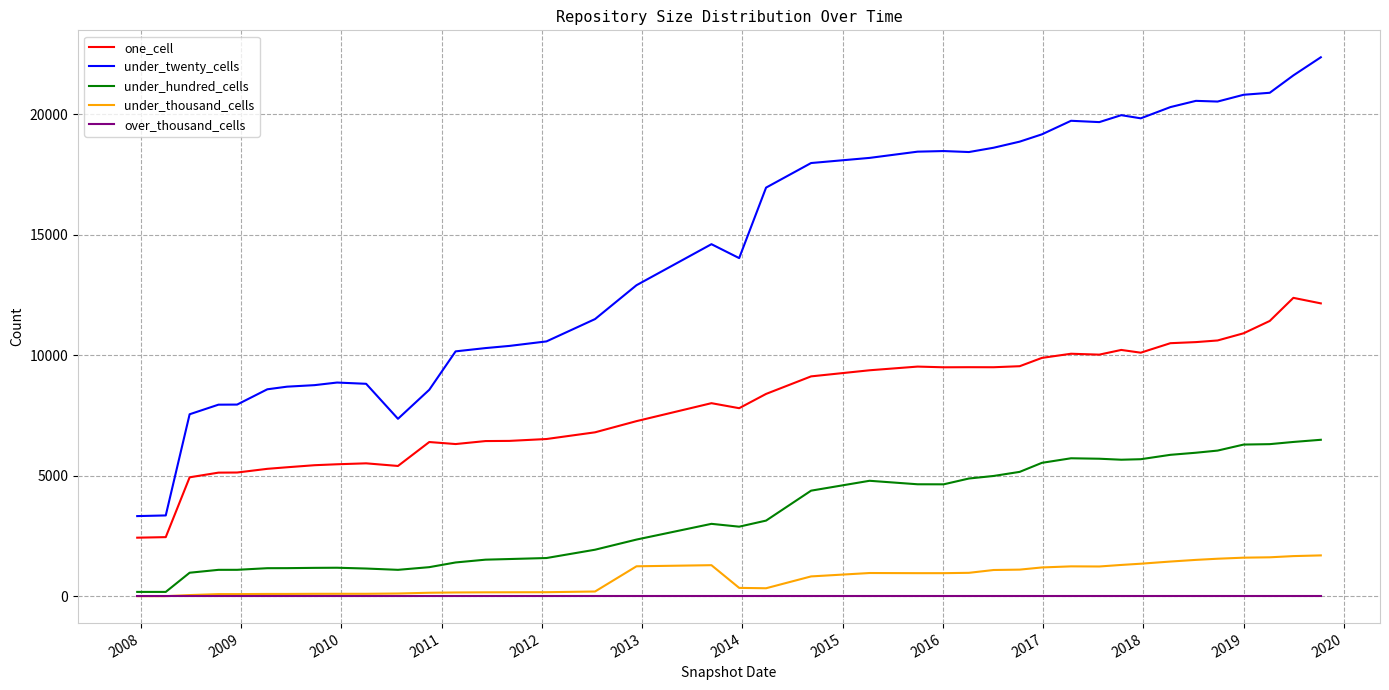

Rank the series by their maximum value, from lowest to highest.

over_thousand_cells, under_thousand_cells, under_hundred_cells, one_cell, under_twenty_cells